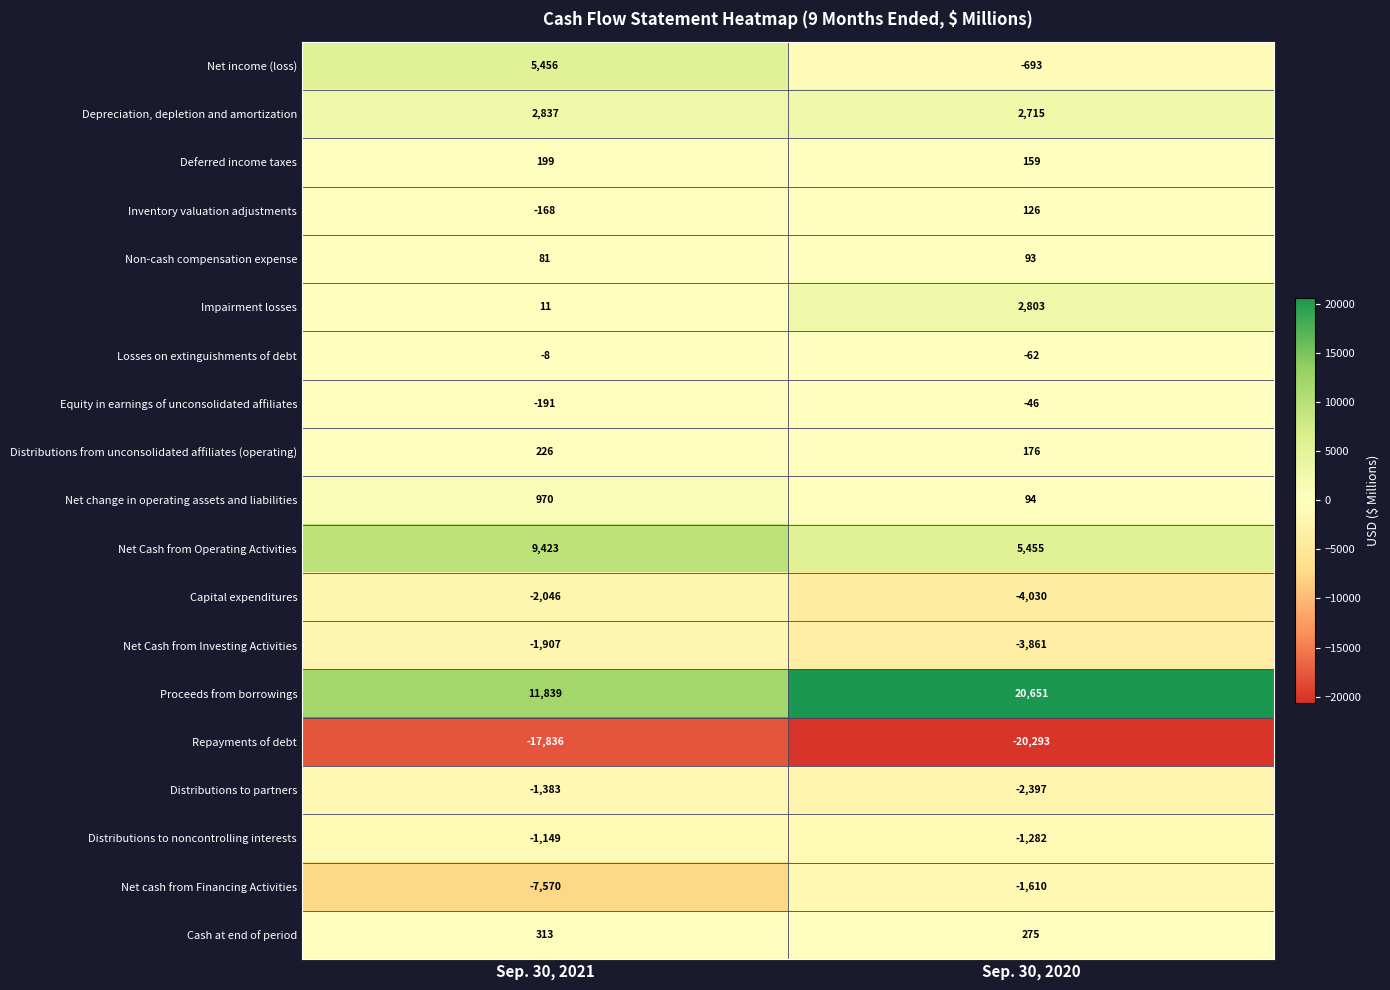

What is the difference between the highest and lowest values at Sep. 30, 2020?

40944